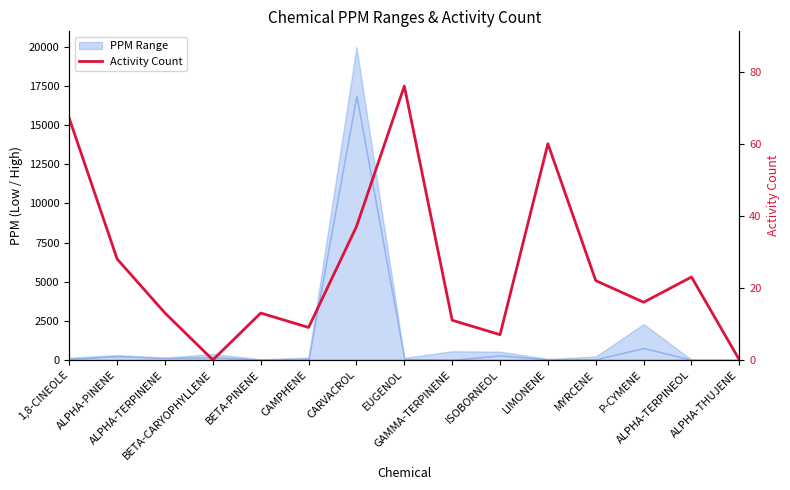

What is the sum of all values?

382